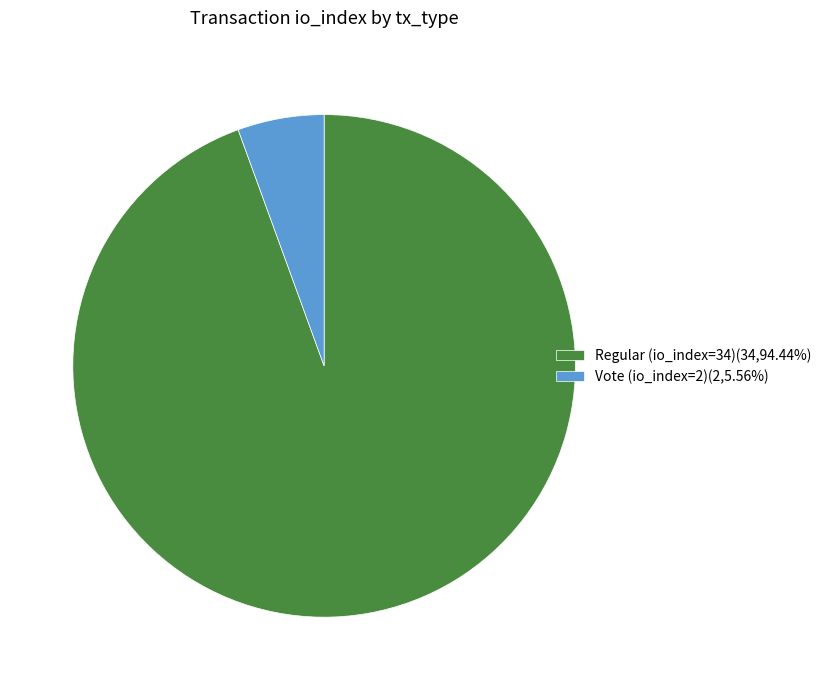

Is Vote (io_index=2) the majority of the pie?

No